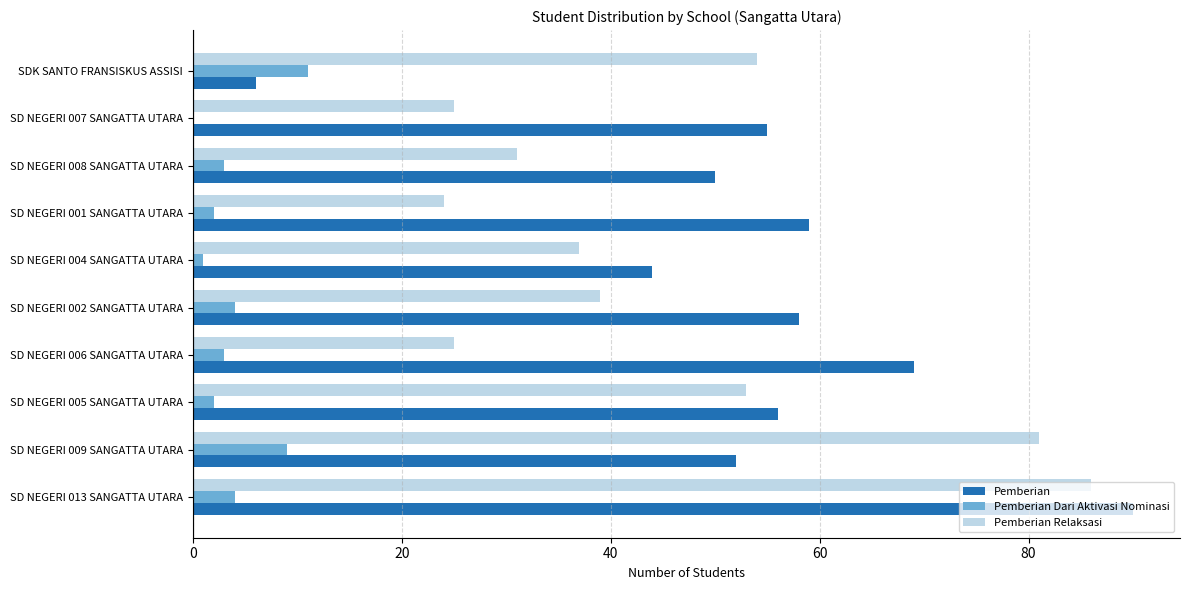

True or false: Pemberian has a value of 69 at SD NEGERI 006 SANGATTA UTARA.

True